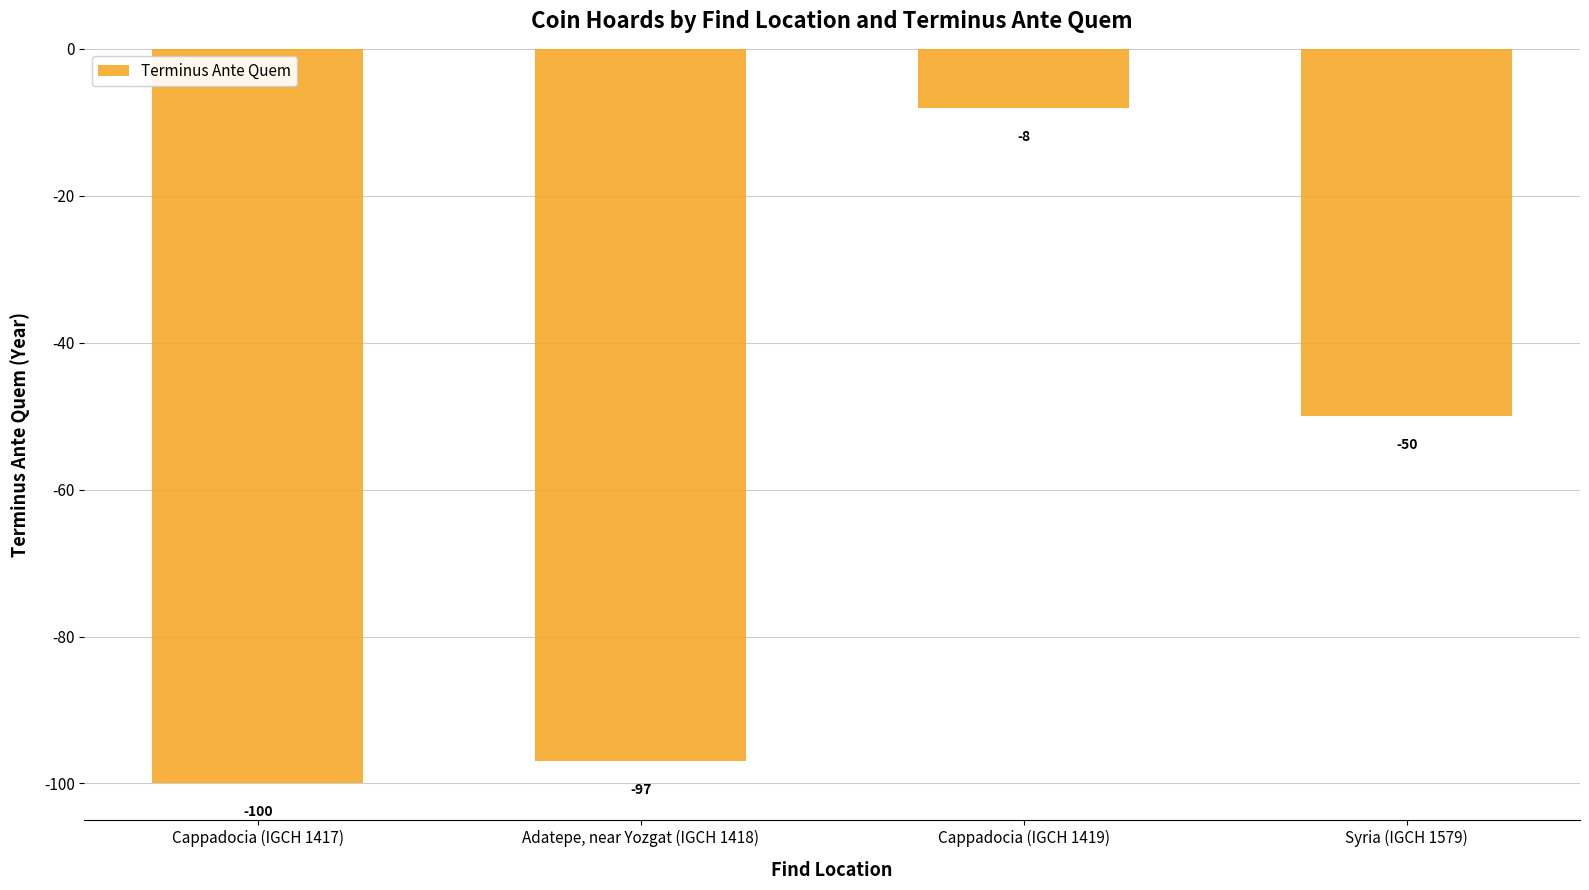

Reading left to right, list all the values displayed in this chart.

Cappadocia (IGCH 1417)=-100	Adatepe, near Yozgat (IGCH 1418)=-97	Cappadocia (IGCH 1419)=-8	Syria (IGCH 1579)=-50